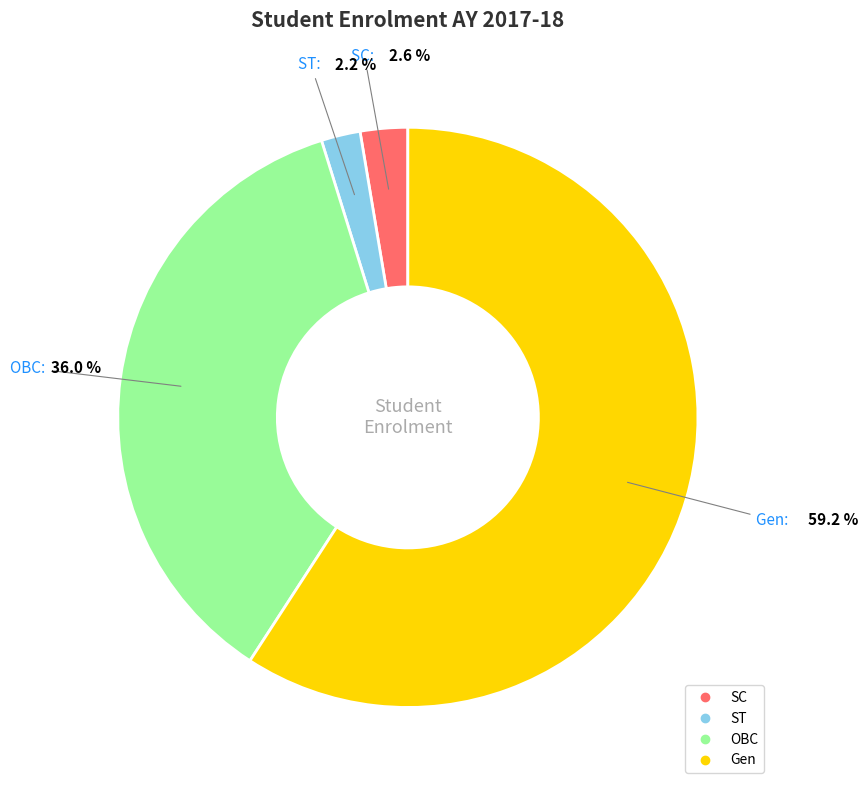

How many slices are in this pie chart?

4